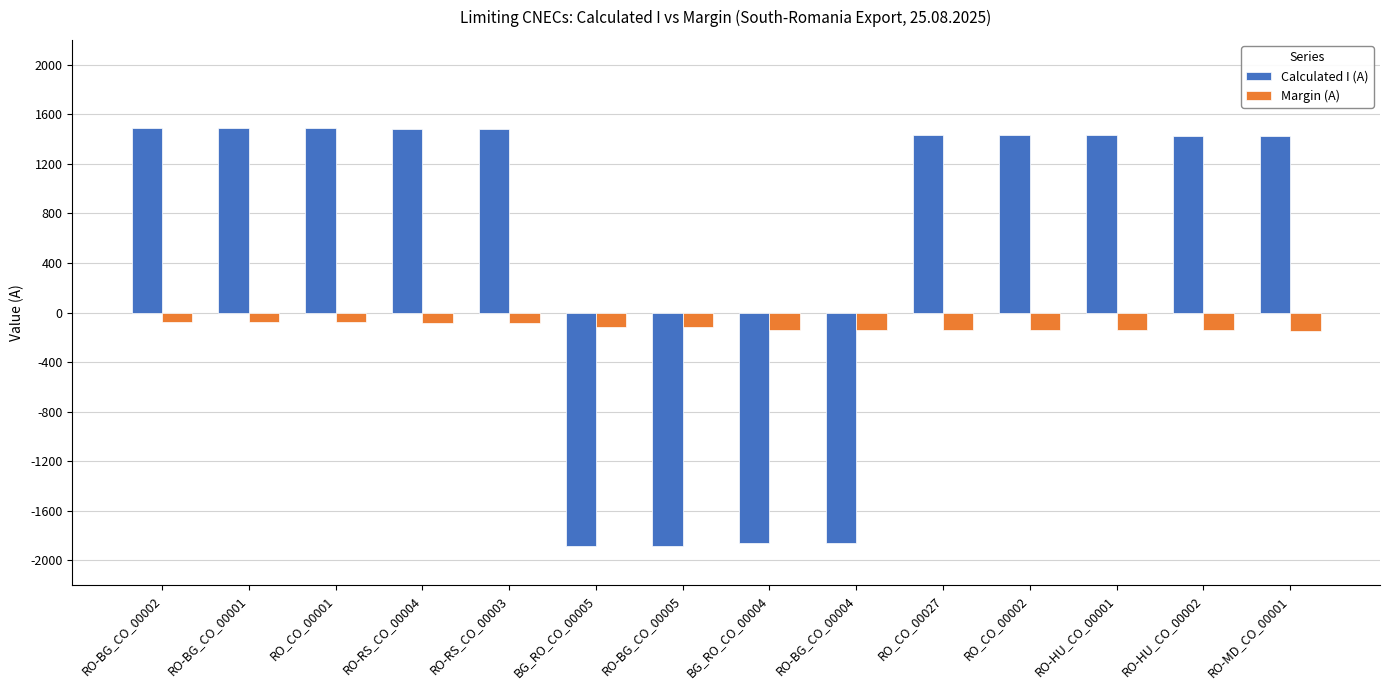

How many groups of bars are there?

14